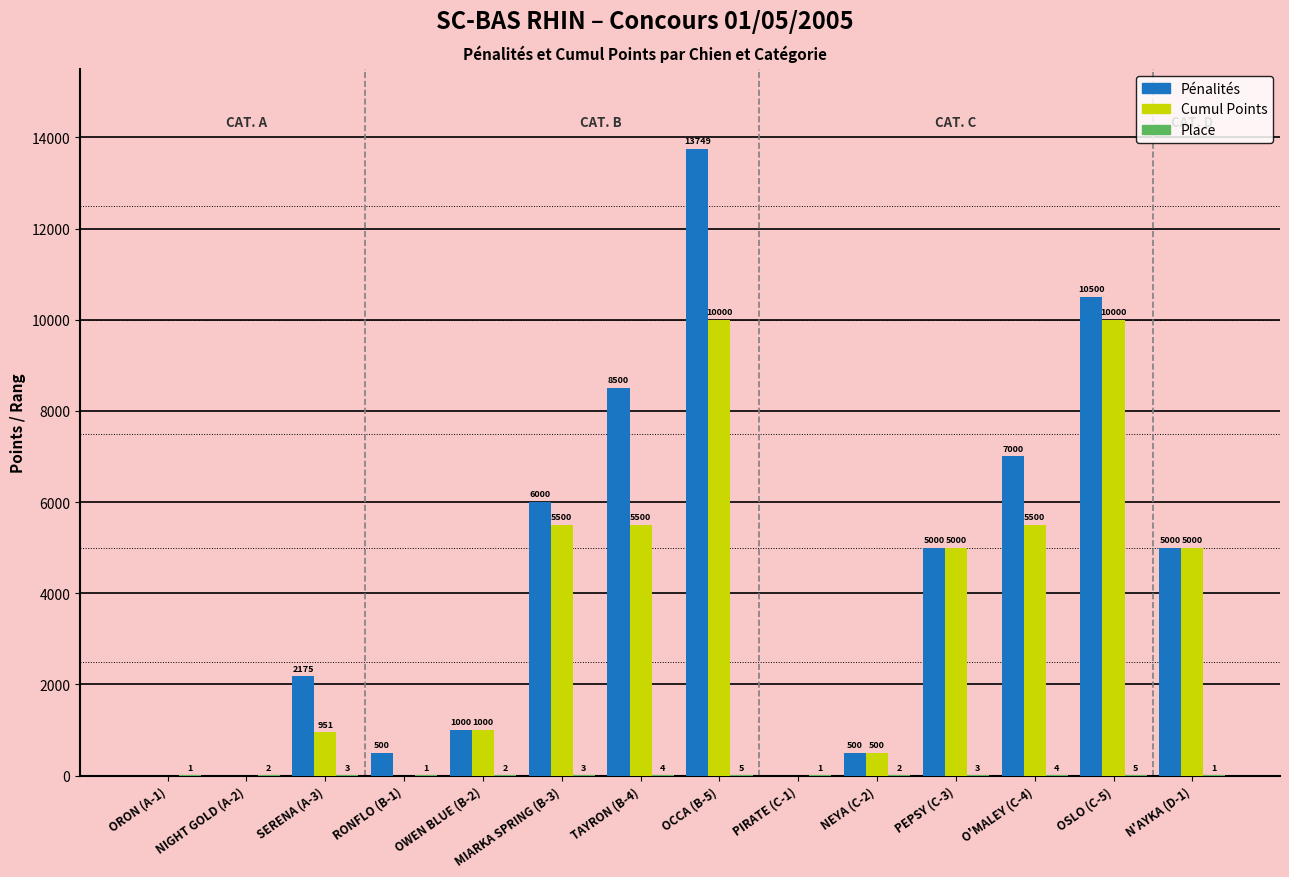

What is the total value across all series at O'MALEY (C-4)?

12504